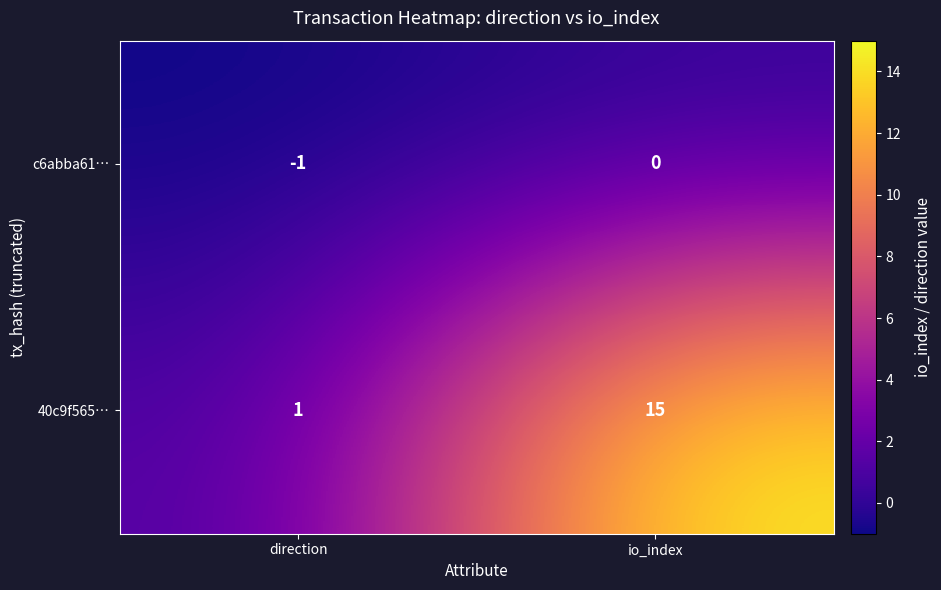

How many distinct data groups are displayed?

2